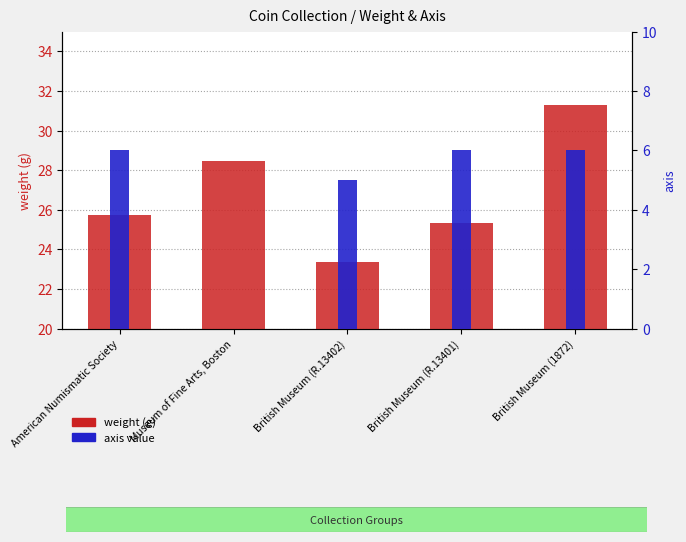

What is the average value of the weight series?

26.8